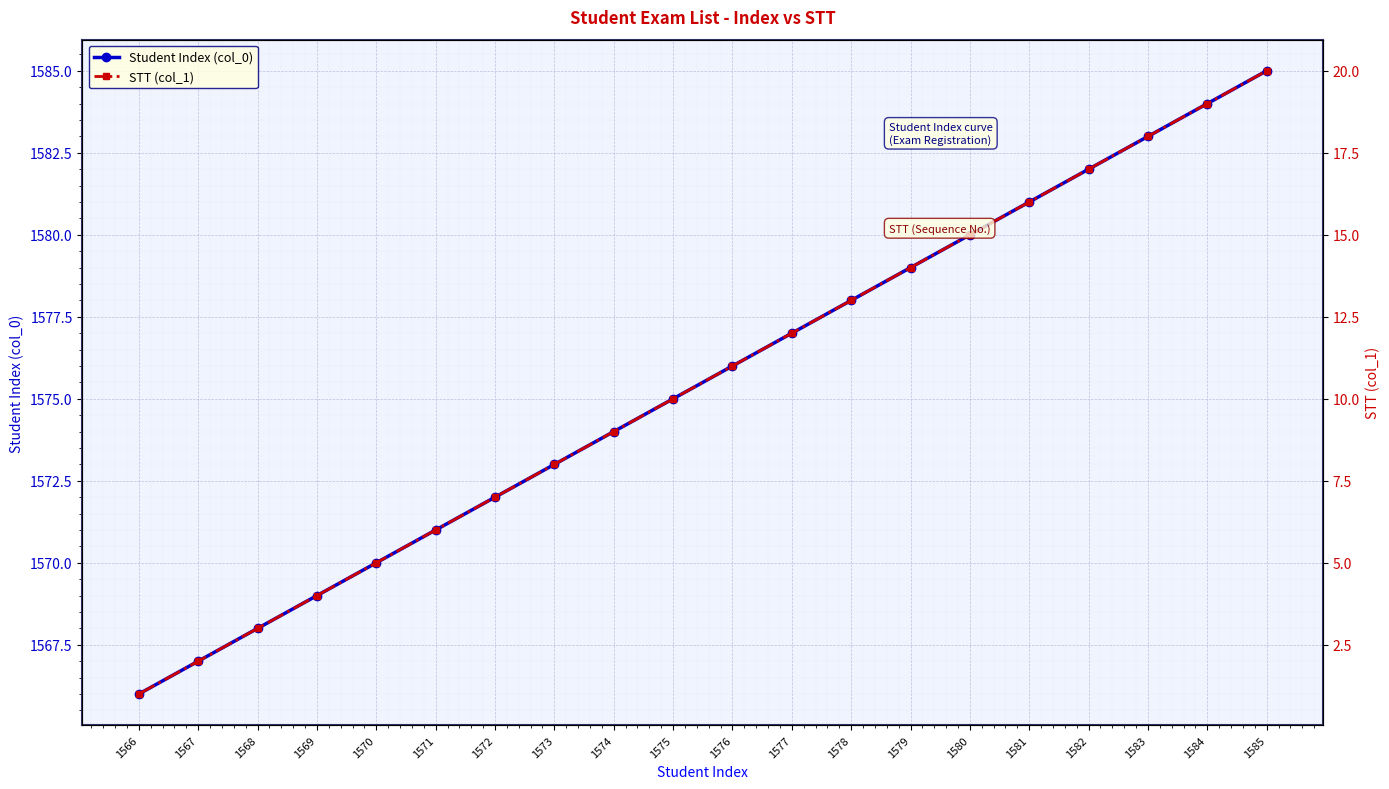

True or false: STT (col_1) and Student Index (col_0) cross at least once.

False